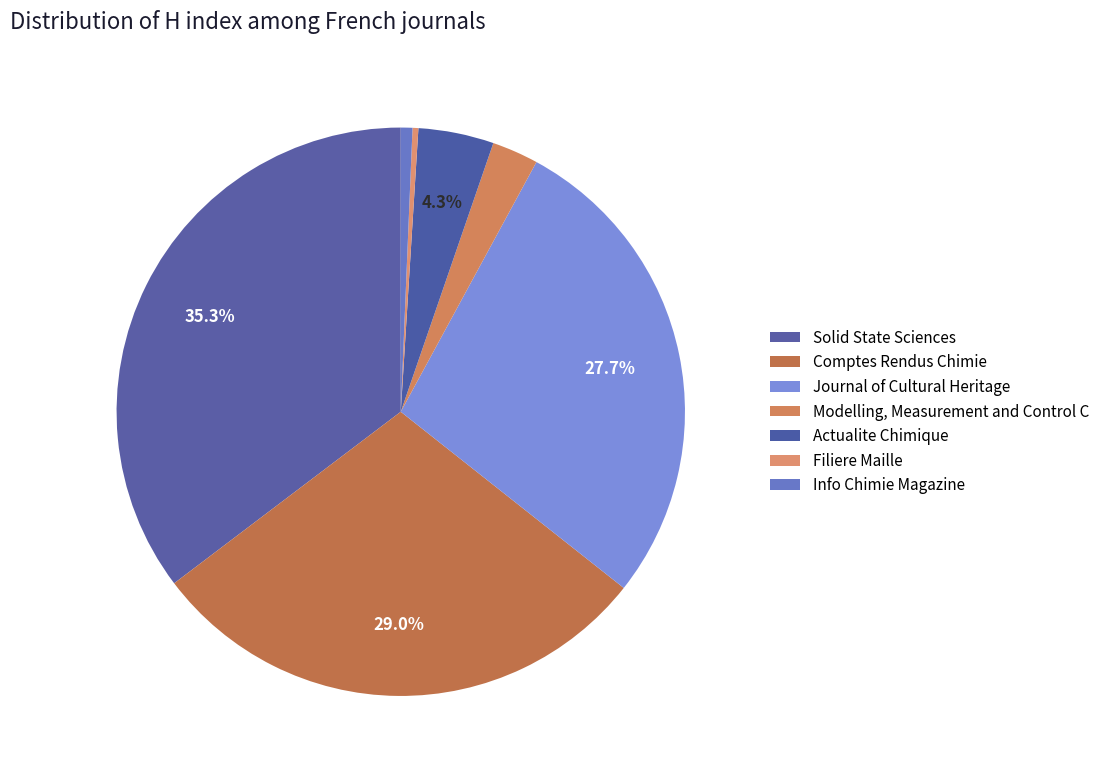

To the nearest percent, what is the difference between the Solid State Sciences and Filiere Maille slice percentages?

35%